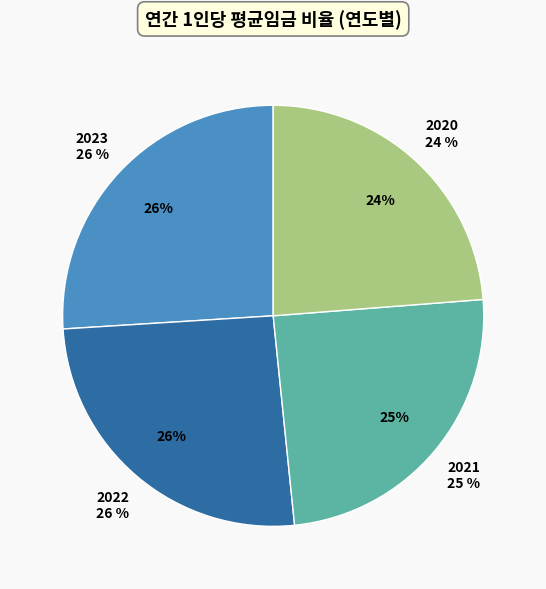

Is it true that 2021 is 37% of the pie?

False